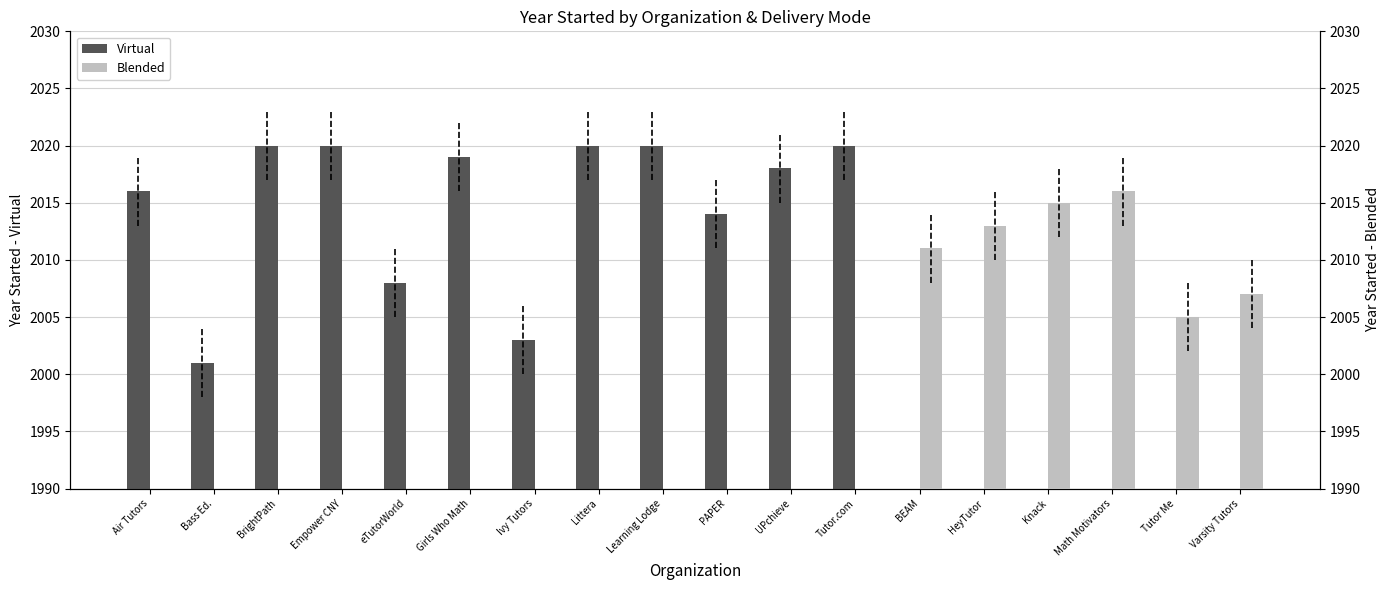

Are the bars grouped side by side (vs. stacked)?

Yes